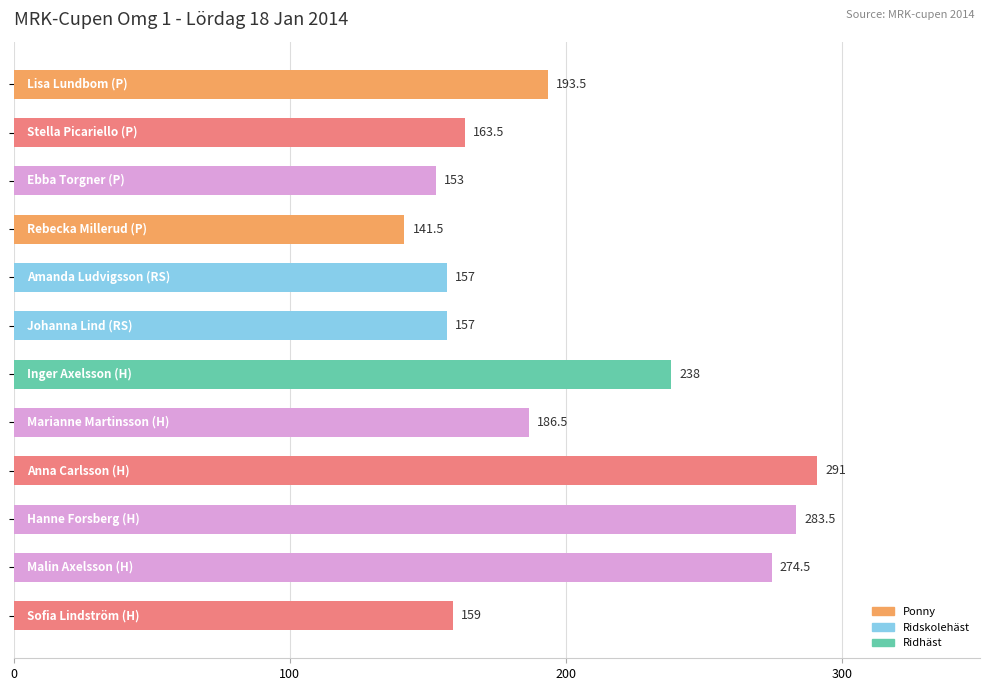

Reading top to bottom, what are all the values shown in this chart?

193.5	163.5	153.0	141.5	157.0	157.0	238.0	186.5	291.0	283.5	274.5	159.0